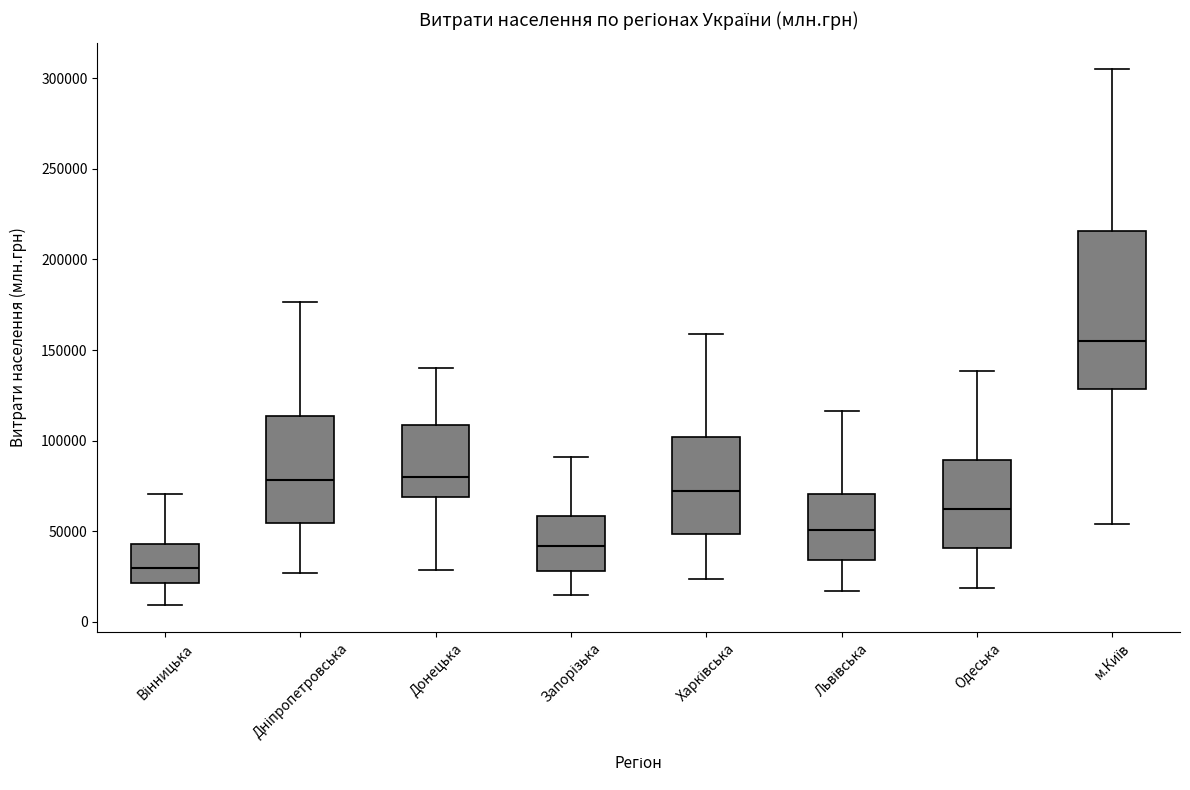

Reading left to right, read every box against the y-axis: the position of its median line, the range the box covers, and the ends of its whiskers. The values are not printed on the chart, so give them approximately, as read against the axis.

Вінницька: median 30000, box 20000 to 45000, whiskers 10000 to 70000
Дніпропетровська: median 80000, box 55000 to 115000, whiskers 25000 to 175000
Донецька: median 80000, box 70000 to 110000, whiskers 30000 to 140000
Запорізька: median 40000, box 30000 to 60000, whiskers 15000 to 90000
Харківська: median 70000, box 50000 to 100000, whiskers 25000 to 160000
Львівська: median 50000, box 35000 to 70000, whiskers 15000 to 115000
Одеська: median 60000, box 40000 to 90000, whiskers 20000 to 140000
м.Київ: median 155000, box 130000 to 215000, whiskers 55000 to 305000